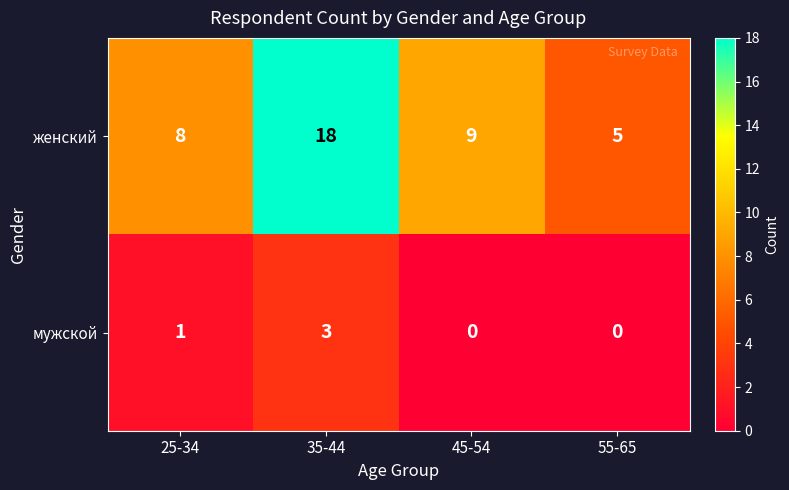

Is it true that женский equals 5 at 55-65?

True